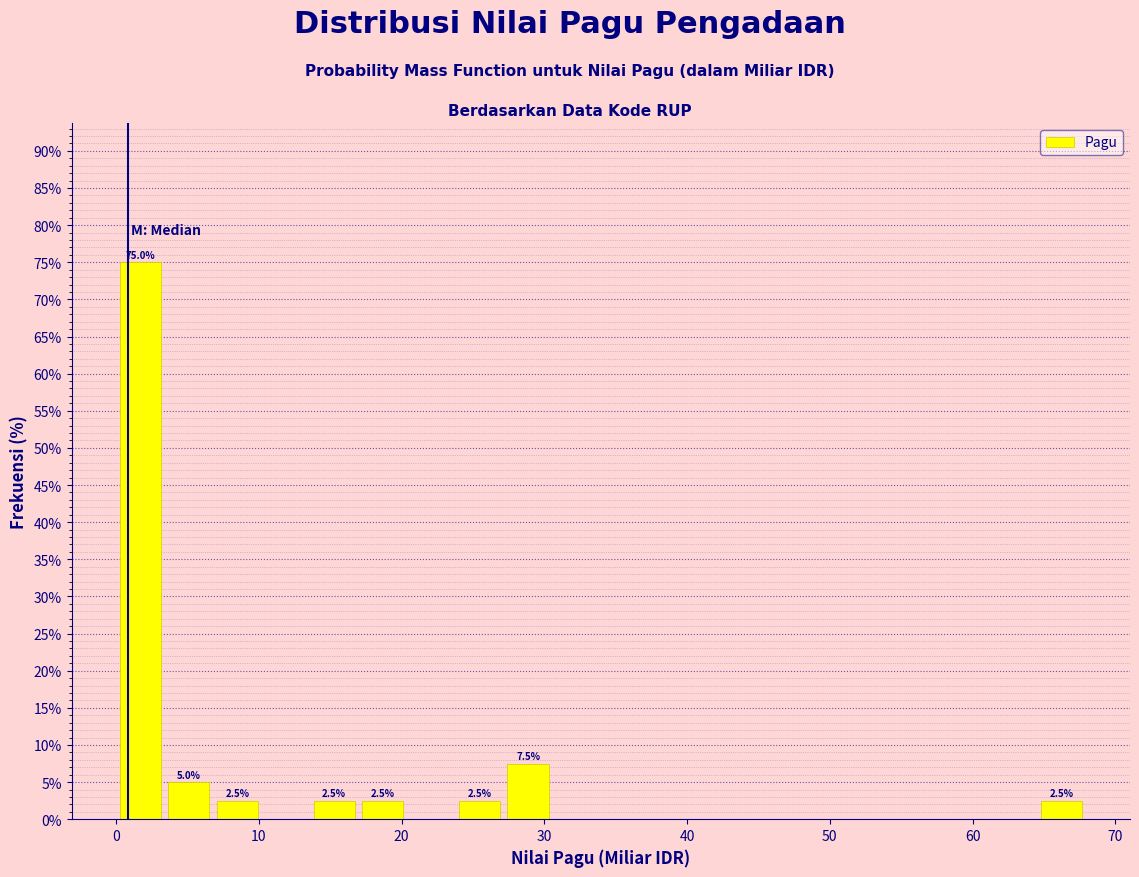

Read against the x-axis, roughly where is the centre of the tallest bar?

2